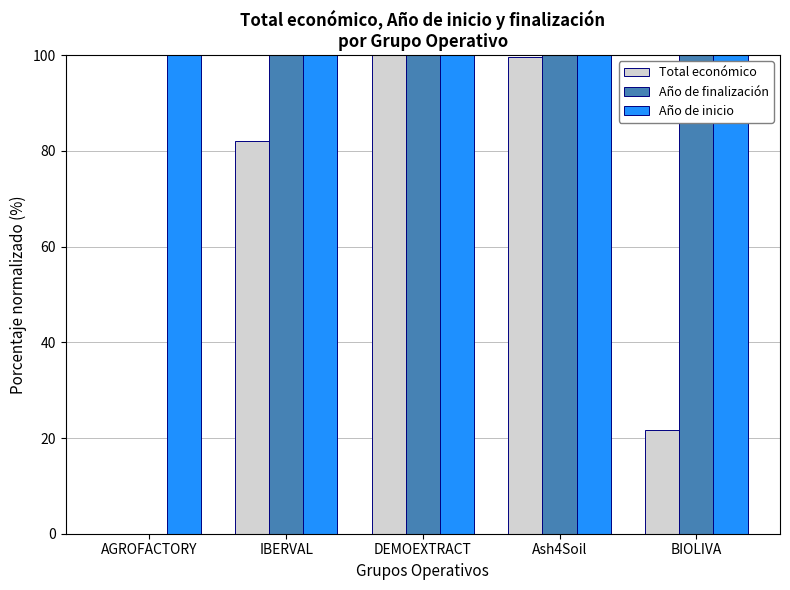

Read the Total económico value at IBERVAL.

82.0